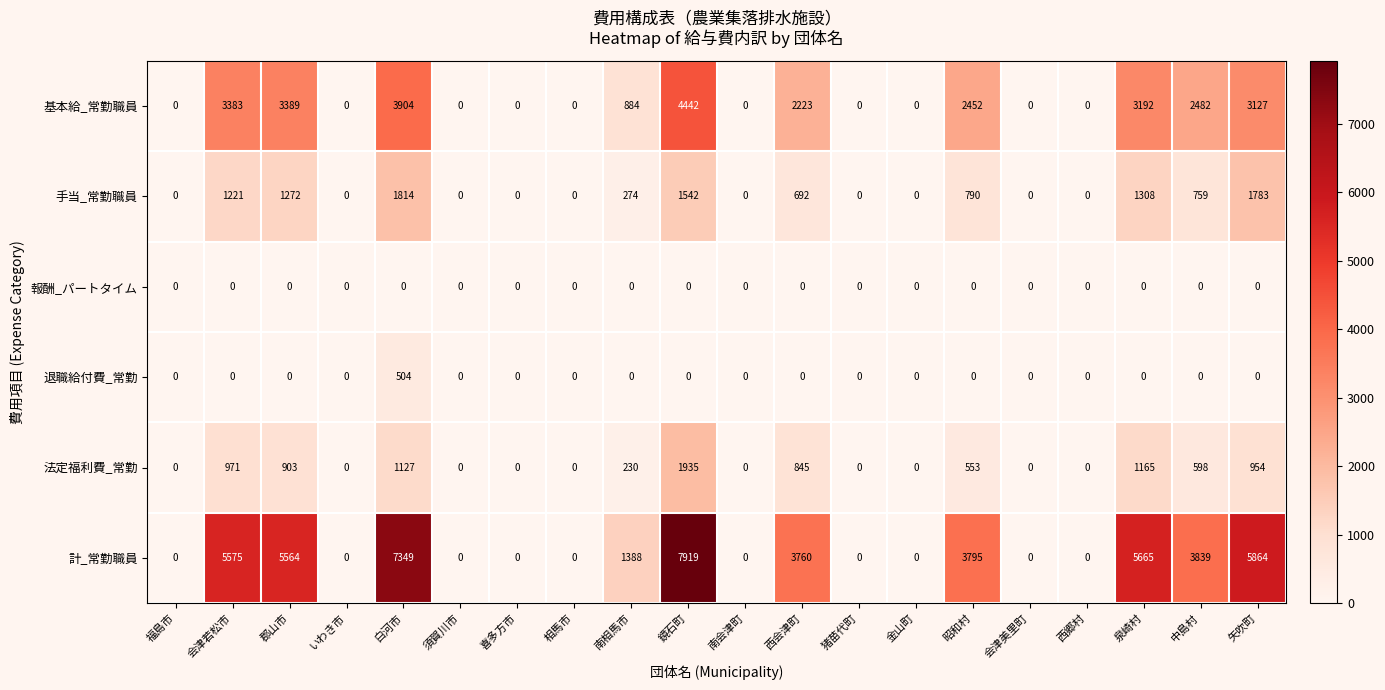

What is the maximum value shown in the chart?

7919